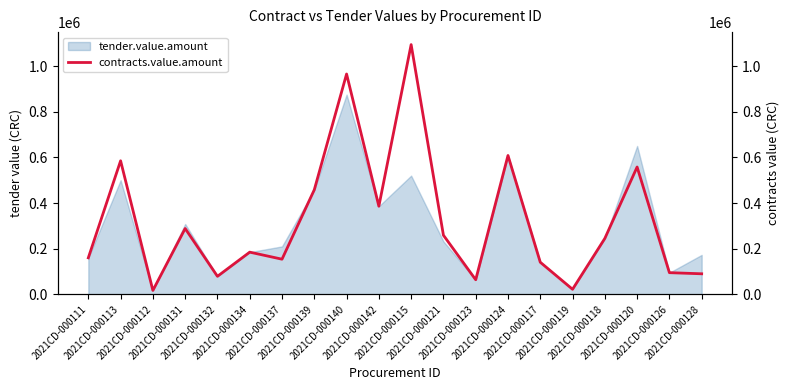

Is it true that the value at 2021CD-000137 is 102636.8?

False